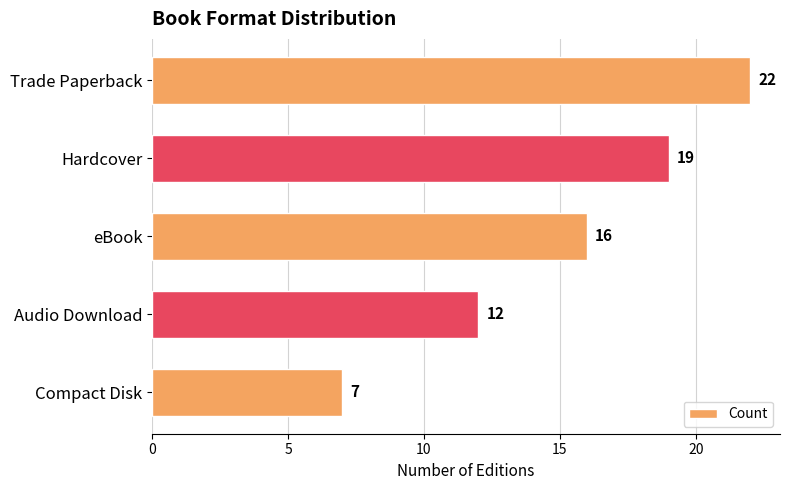

Does the chart contain any negative values?

No